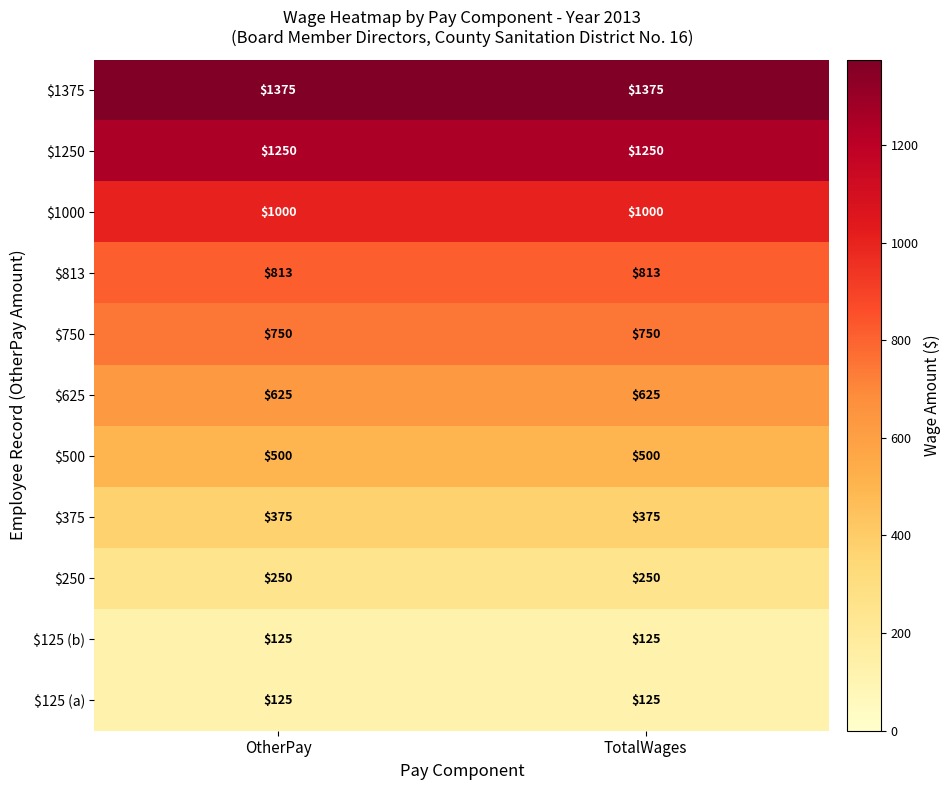

Reading left to right, what are all the values shown in this chart?

$1375: 1375	1375
$1250: 1250	1250
$1000: 1000	1000
$813: 813	813
$750: 750	750
$625: 625	625
$500: 500	500
$375: 375	375
$250: 250	250
$125 (b): 125	125
$125 (a): 125	125